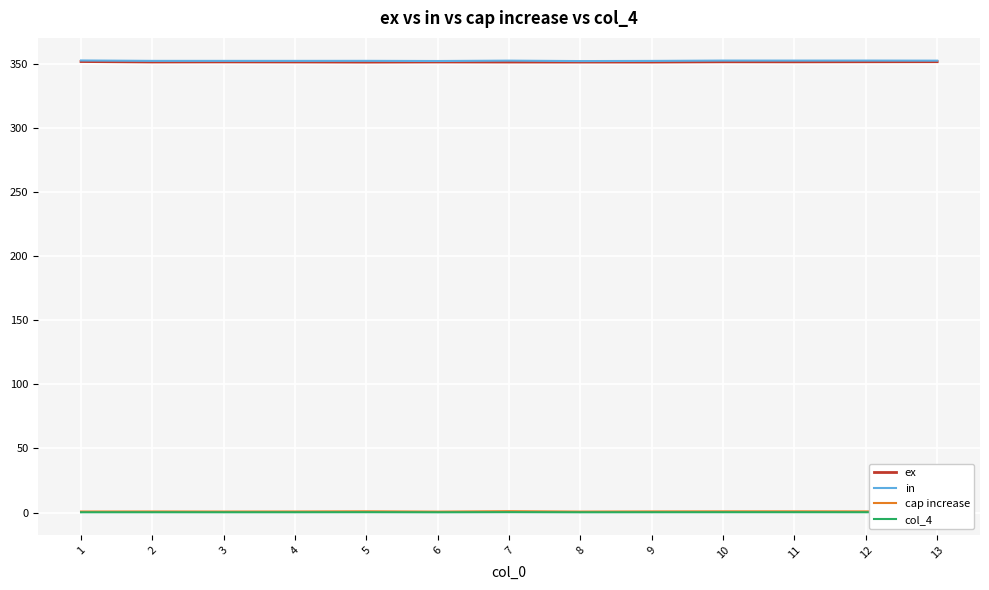

True or false: cap increase and in intersect in this chart.

False